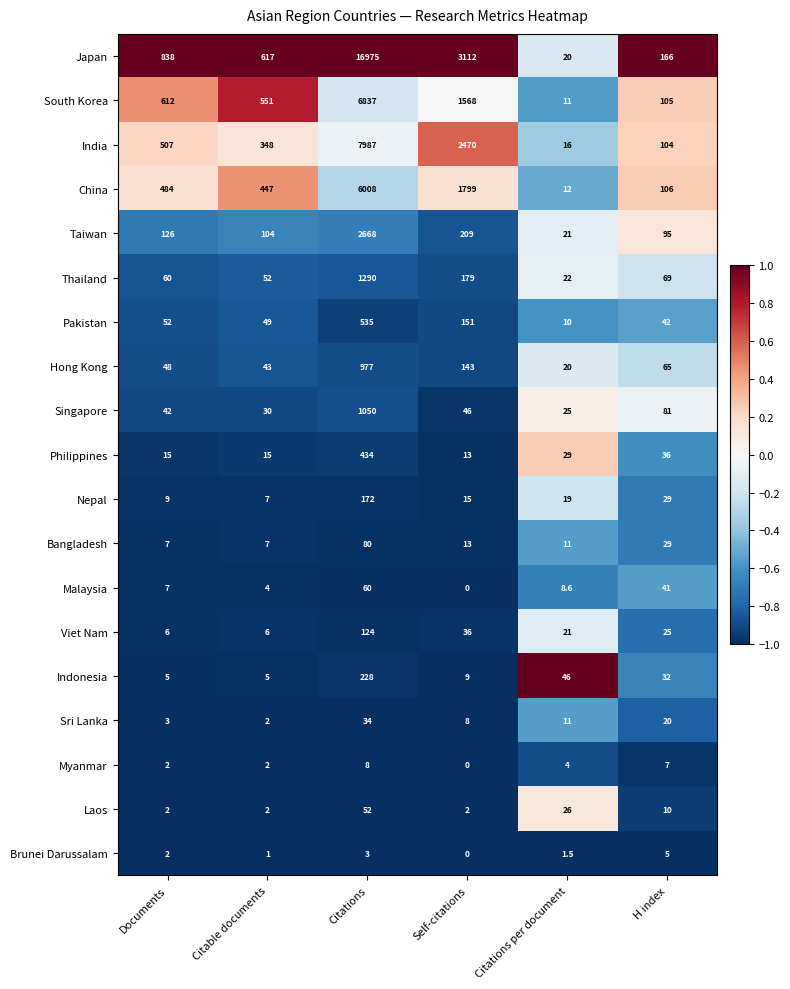

What is the difference between the maximum and minimum values in the Taiwan series?

2647.0